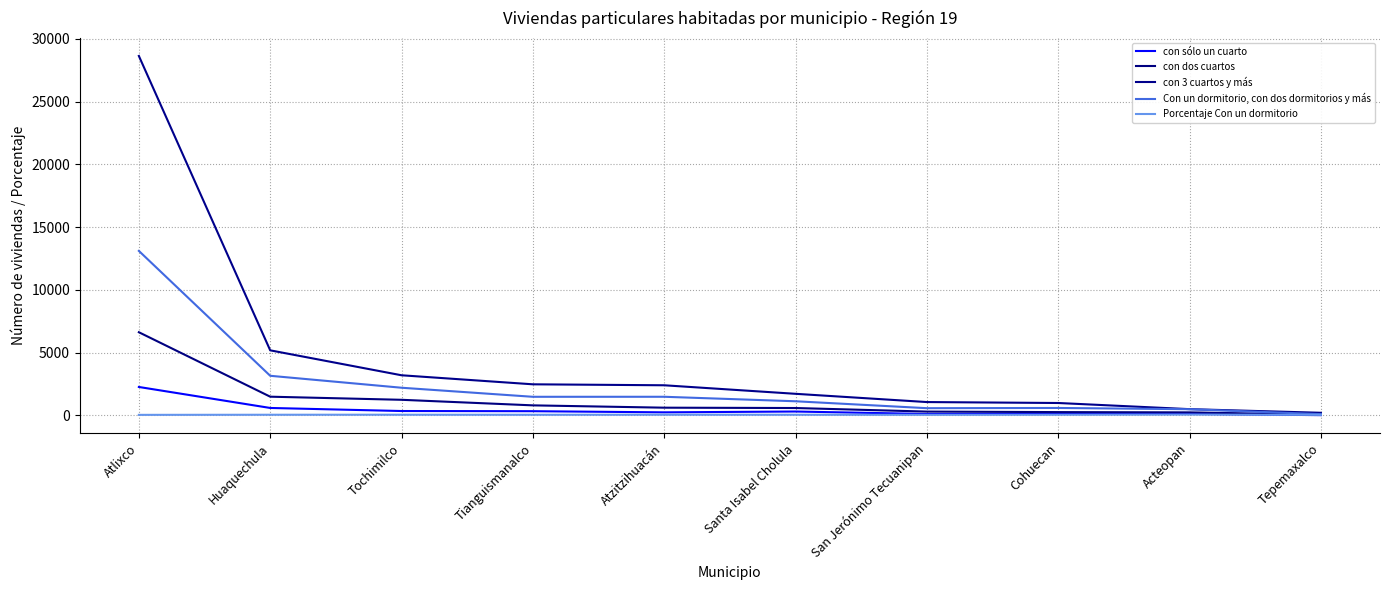

At which category is the sum across all series the highest?

Atlixco